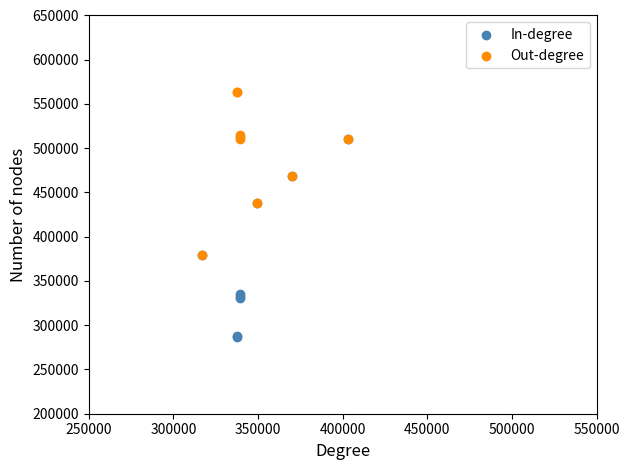

Which series has the widest spread of Y values?

In-degree